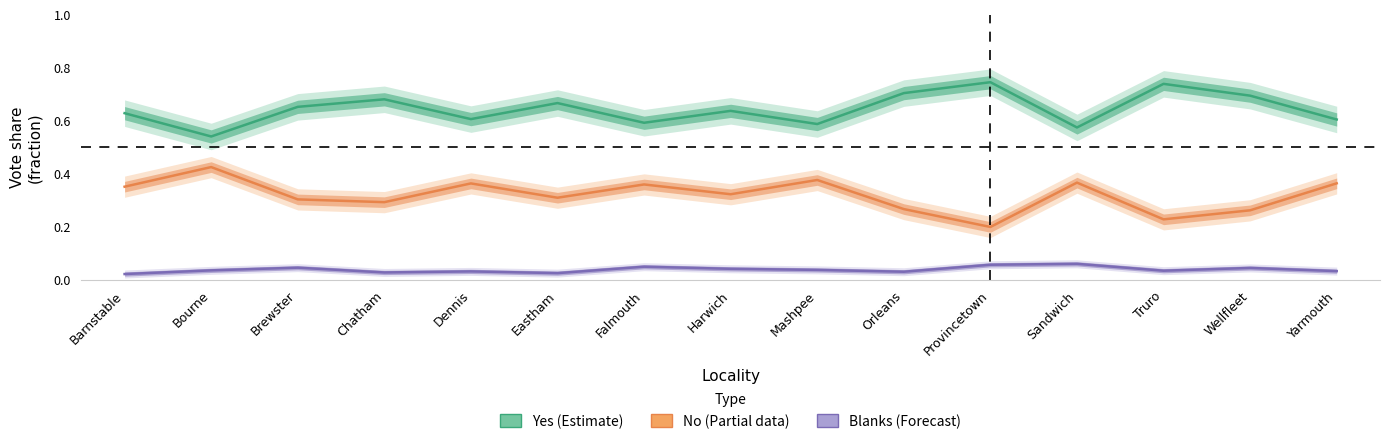

Reading right to left, what are all the values shown in this chart?

Yes (Estimate): 0.6	0.7	0.7	0.6	0.7	0.7	0.6	0.6	0.6	0.7	0.6	0.7	0.7	0.5	0.6
No (Partial data): 0.4	0.3	0.2	0.4	0.2	0.3	0.4	0.3	0.4	0.3	0.4	0.3	0.3	0.4	0.4
Blanks (Forecast): 0.0	0.0	0.0	0.1	0.1	0.0	0.0	0.0	0.0	0.0	0.0	0.0	0.0	0.0	0.0